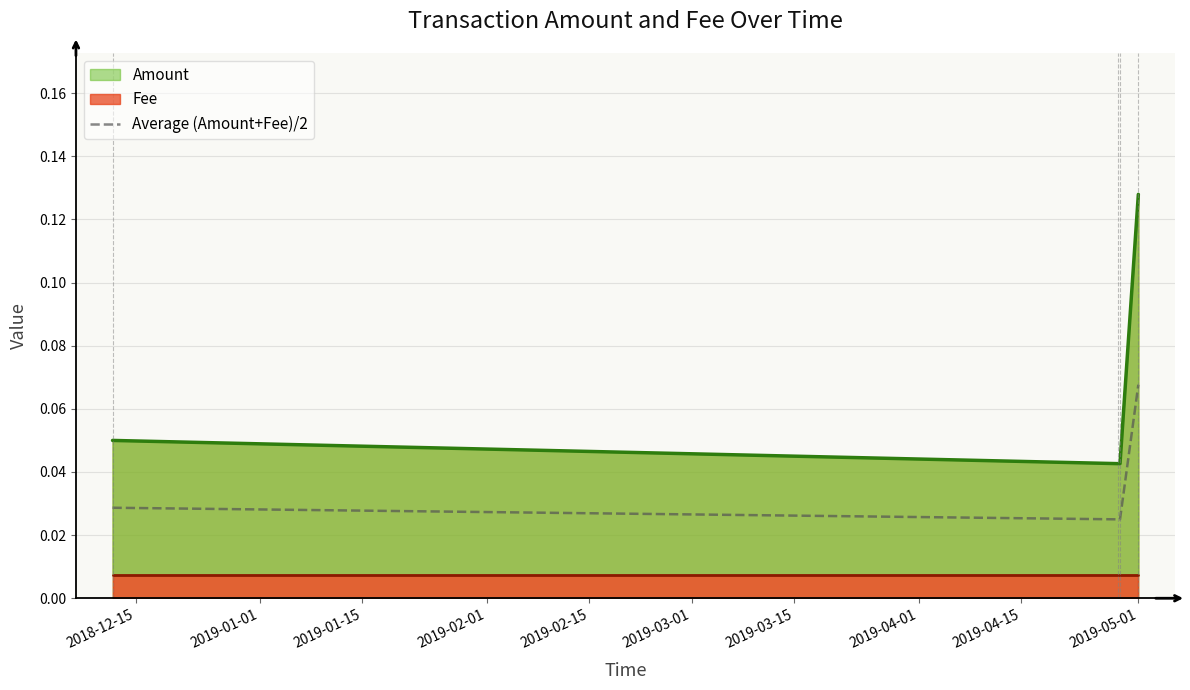

True or false: Average (Amount+Fee)/2 and Amount intersect in this chart.

False